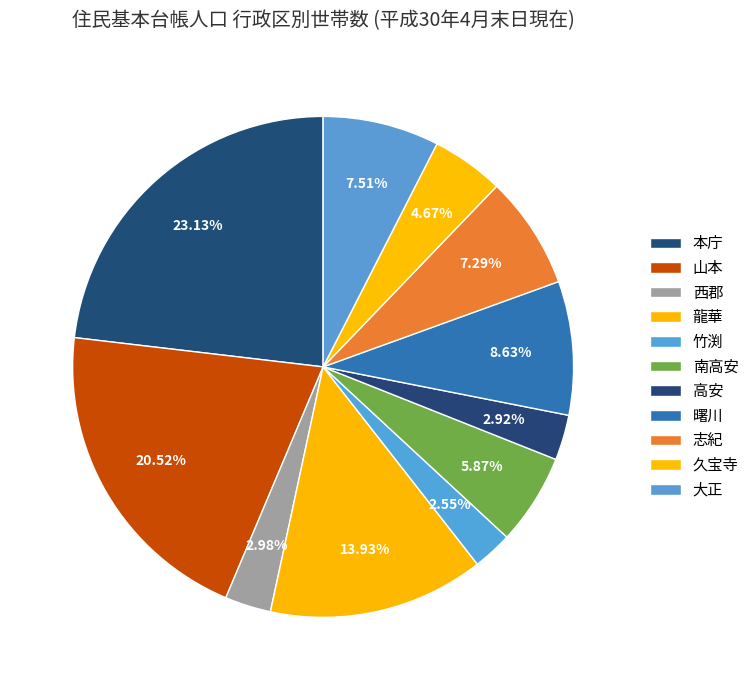

How many segments does this pie chart have?

11